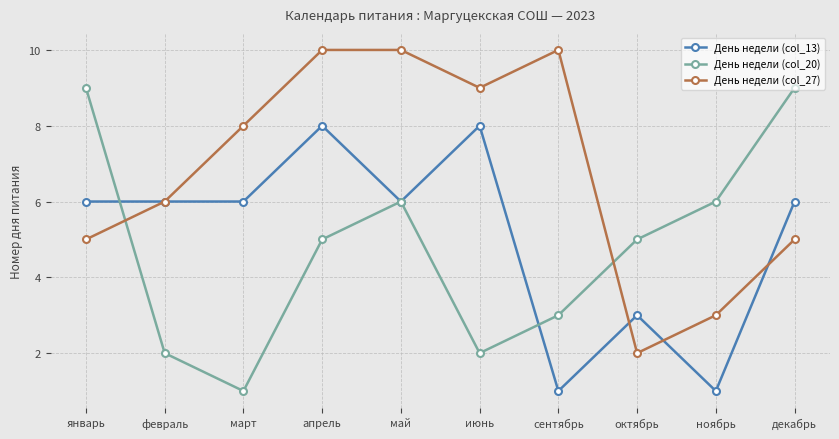

At which category does День недели (col_20) reach its first local valley?

март